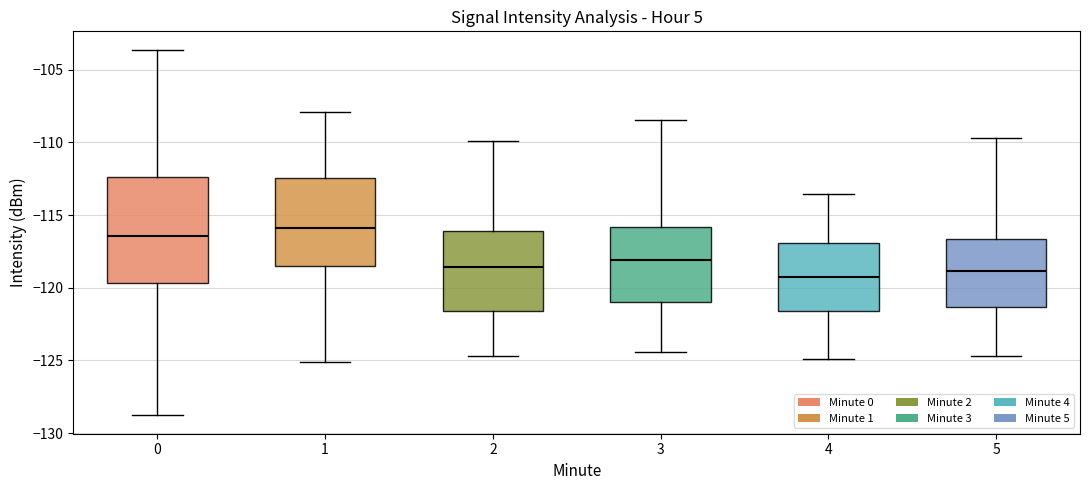

Which box's median line is the highest?

1